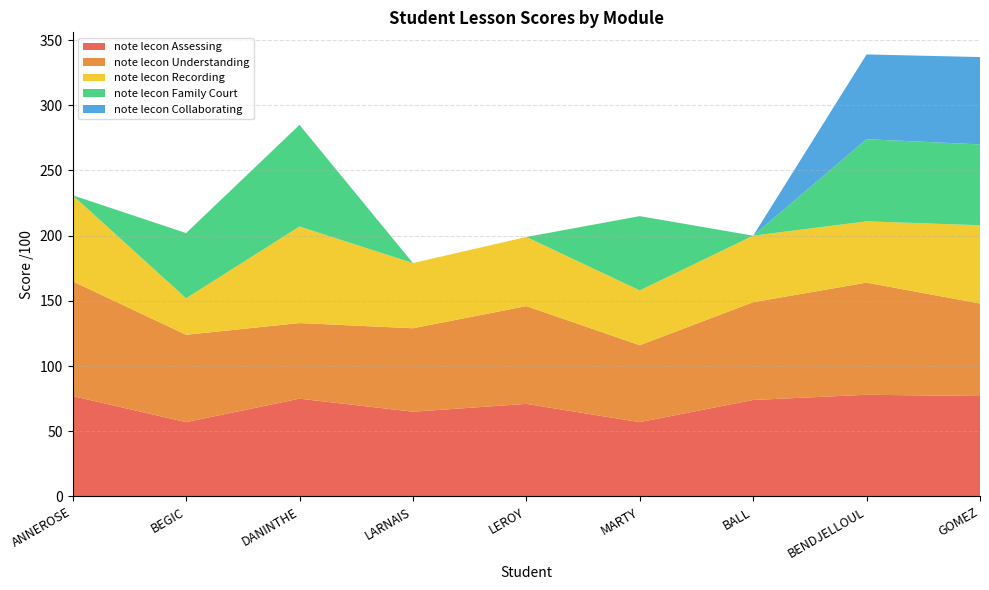

Reading left to right, list all the values displayed in this chart.

note lecon Assessing: ANNEROSE=77	BEGIC=57	DANINTHE=75	LARNAIS=65	LEROY=71	MARTY=57	BALL=74	BENDJELLOUL=78	GOMEZ=77
note lecon Understanding: ANNEROSE=88	BEGIC=67	DANINTHE=58	LARNAIS=64	LEROY=75	MARTY=59	BALL=75	BENDJELLOUL=86	GOMEZ=71
note lecon Recording: ANNEROSE=66	BEGIC=28	DANINTHE=74	LARNAIS=50	LEROY=53	MARTY=42	BALL=51	BENDJELLOUL=47	GOMEZ=60
note lecon Family Court: ANNEROSE=0	BEGIC=50	DANINTHE=78	LARNAIS=0	LEROY=0	MARTY=57	BALL=0	BENDJELLOUL=63	GOMEZ=62
note lecon Collaborating: ANNEROSE=0	BEGIC=0	DANINTHE=0	LARNAIS=0	LEROY=0	MARTY=0	BALL=0	BENDJELLOUL=65	GOMEZ=67